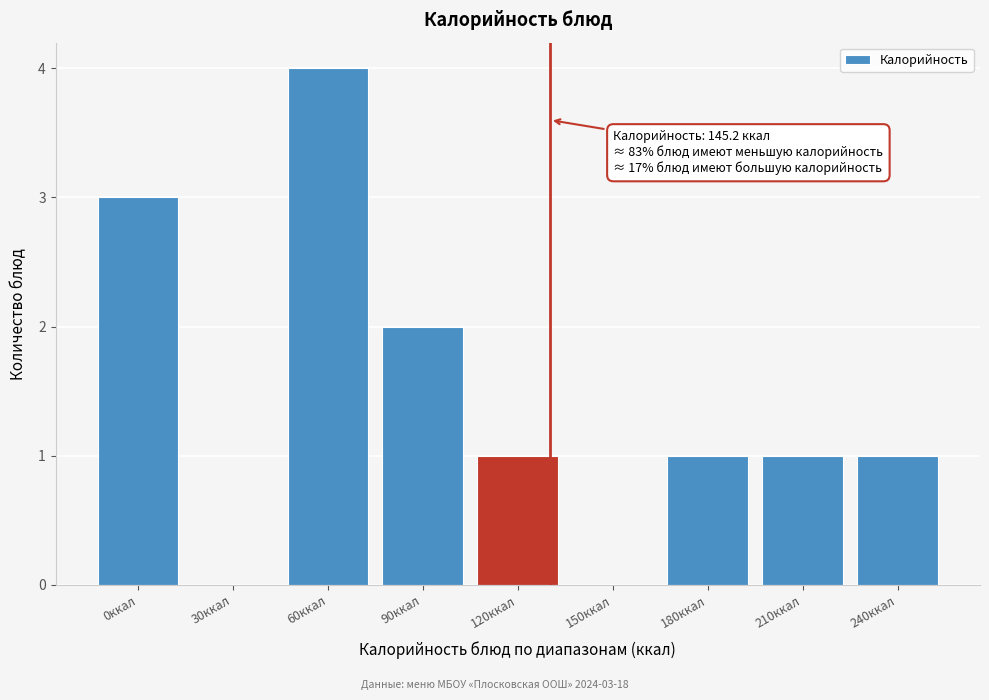

Reading left to right, what are all the values shown in this chart?

0ккал=3	30ккал=0	60ккал=4	90ккал=2	120ккал=1	150ккал=0	180ккал=1	210ккал=1	240ккал=1